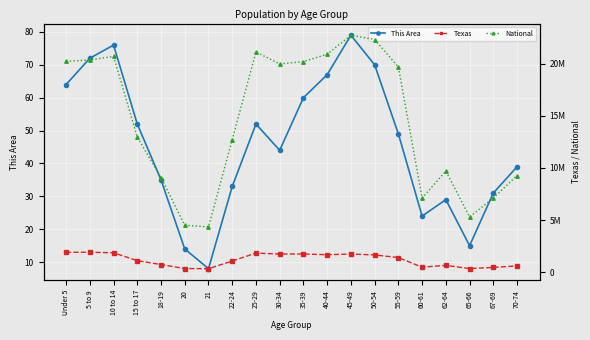

What is the sum of all Texas values?

24015931